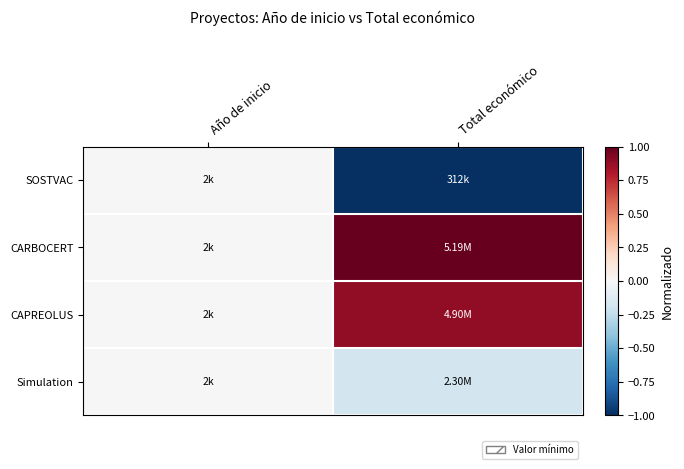

Which label corresponds to the largest value in the chart?

Total económico